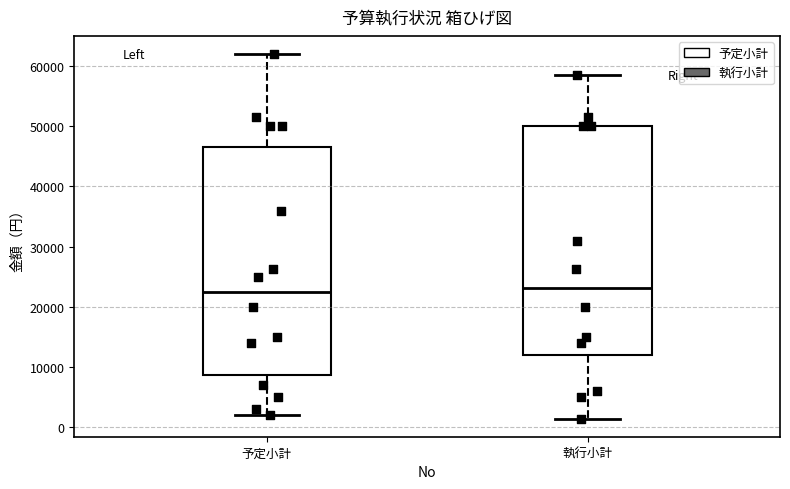

Reading left to right, read every box against the y-axis: the position of its median line, the range the box covers, and the ends of its whiskers. The values are not printed on the chart, so give them approximately, as read against the axis.

予定小計: median 23000, box 9000 to 47000, whiskers 2000 to 62000
執行小計: median 23000, box 12000 to 50000, whiskers 1000 to 58000